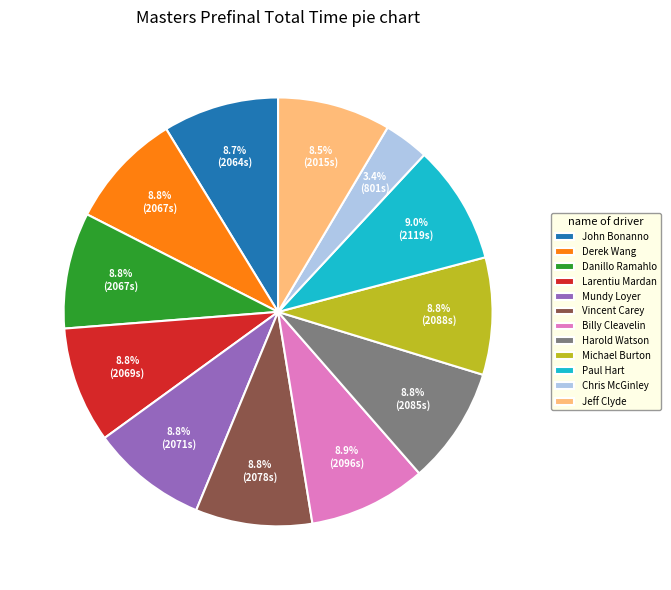

What percentage is NOT represented by Mundy Loyer?

91.2%